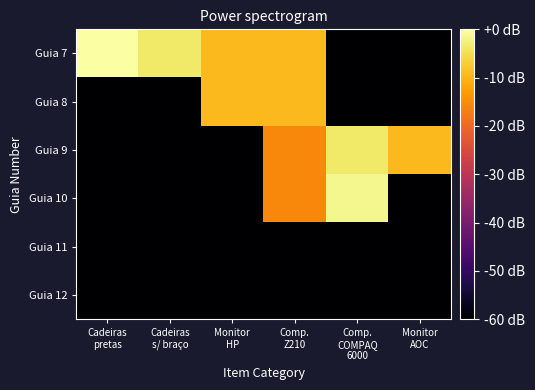

Reading left to right, what are all the values shown in this chart?

Guia 7: Cadeiras
pretas=0.0	Cadeiras
s/ braço=-3.5	Monitor
HP=-9.5	Comp.
Z210=-9.5	Comp.
COMPAQ
6000=-75.6	Monitor
AOC=-75.6
Guia 8: Cadeiras
pretas=-75.6	Cadeiras
s/ braço=-75.6	Monitor
HP=-9.5	Comp.
Z210=-9.5	Comp.
COMPAQ
6000=-75.6	Monitor
AOC=-75.6
Guia 9: Cadeiras
pretas=-75.6	Cadeiras
s/ braço=-75.6	Monitor
HP=-75.6	Comp.
Z210=-15.6	Comp.
COMPAQ
6000=-3.5	Monitor
AOC=-9.5
Guia 10: Cadeiras
pretas=-75.6	Cadeiras
s/ braço=-75.6	Monitor
HP=-75.6	Comp.
Z210=-15.6	Comp.
COMPAQ
6000=-1.6	Monitor
AOC=-75.6
Guia 11: Cadeiras
pretas=-75.6	Cadeiras
s/ braço=-75.6	Monitor
HP=-75.6	Comp.
Z210=-75.6	Comp.
COMPAQ
6000=-75.6	Monitor
AOC=-75.6
Guia 12: Cadeiras
pretas=-75.6	Cadeiras
s/ braço=-75.6	Monitor
HP=-75.6	Comp.
Z210=-75.6	Comp.
COMPAQ
6000=-75.6	Monitor
AOC=-75.6